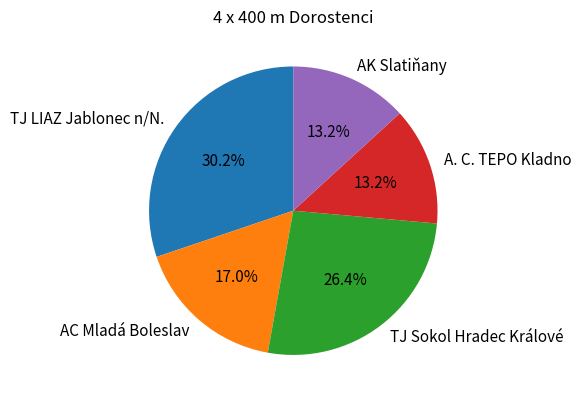

Which category has the biggest portion of the pie?

TJ LIAZ Jablonec n/N.